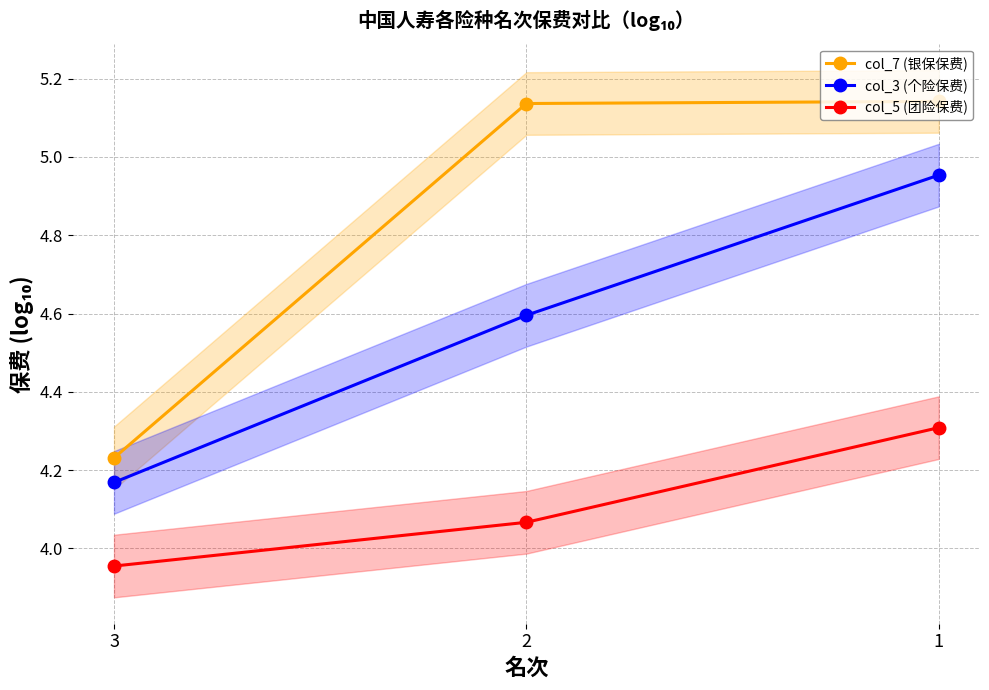

Which series changed the most between 1 and 2?

col_3 (个险保费)